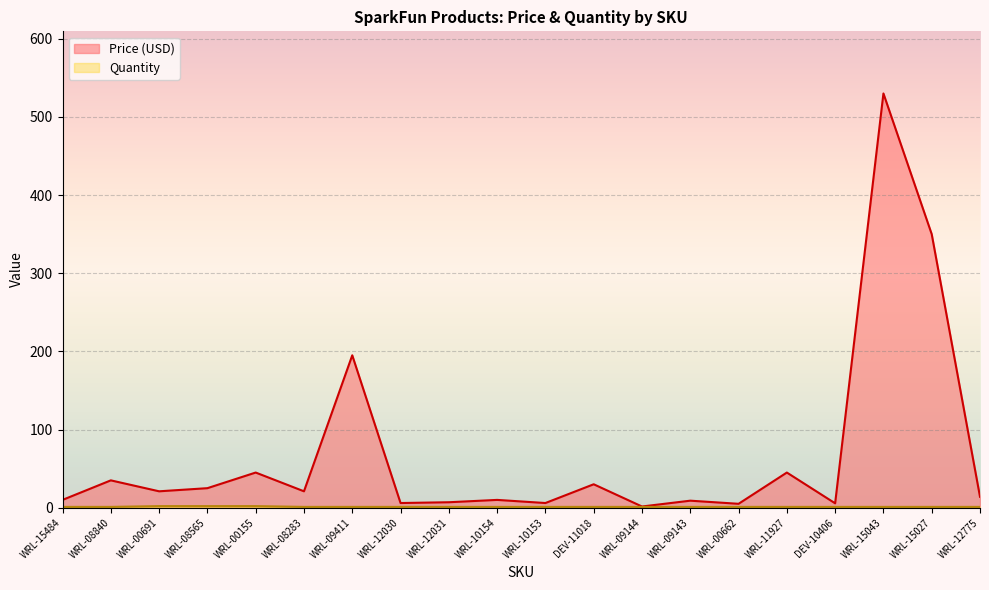

List the series in order of their peak value, lowest first.

Quantity, Price (USD)